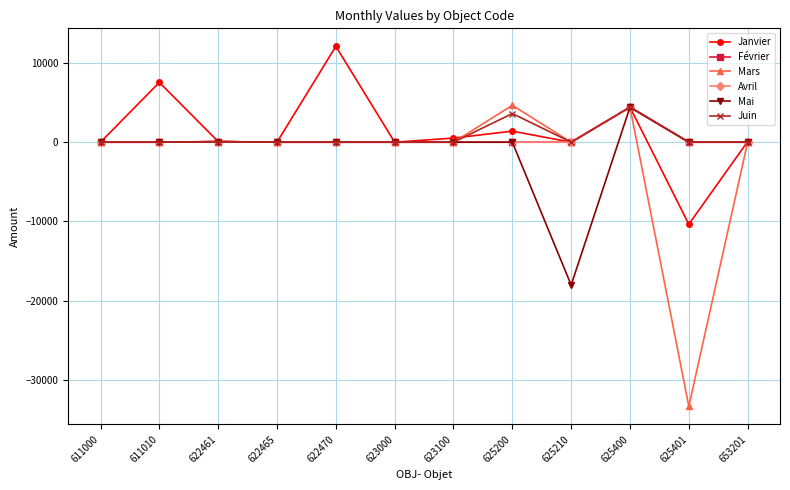

What is the difference between the Juin values at 611010 and 622461?

70.0